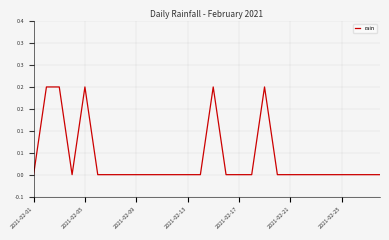

What is the maximum value shown in the chart?

0.2